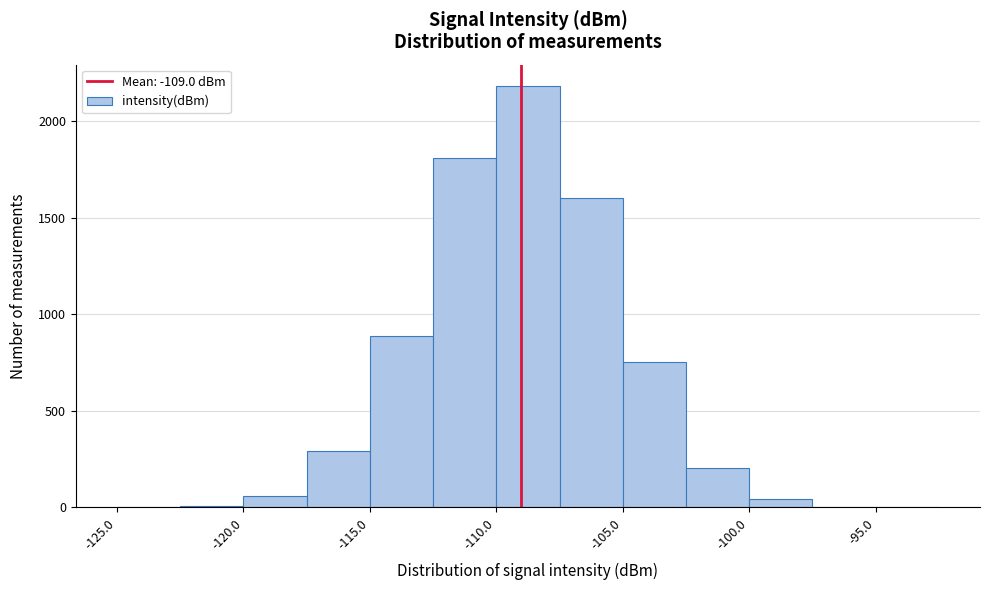

Over which range of the x-axis is the bar tallest?

-110.0 to -107.5